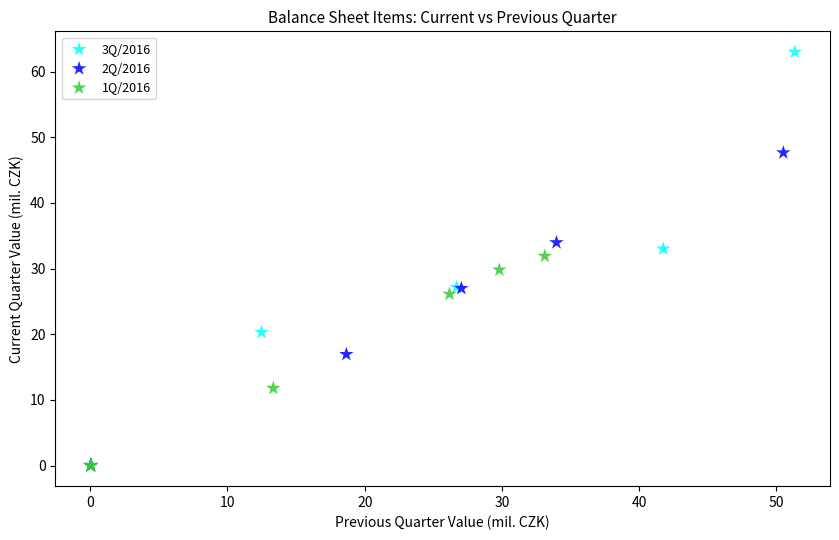

Which series has the largest Y range (max minus min)?

3Q/2016